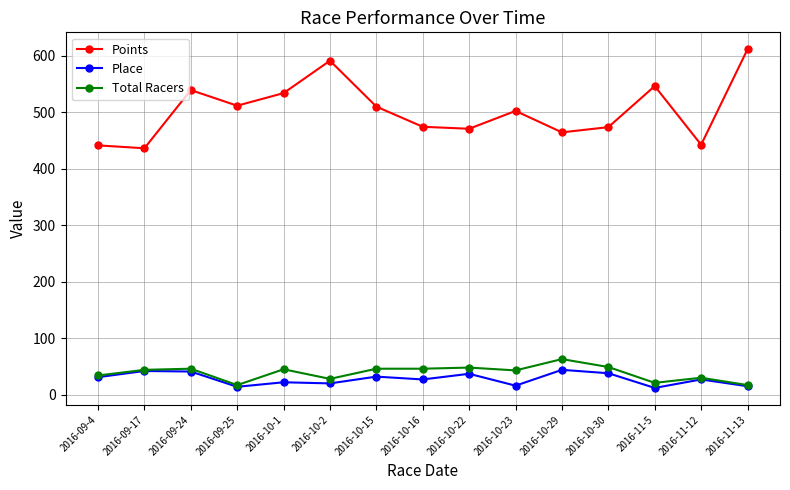

What is the highest value of the Place series?

44.0